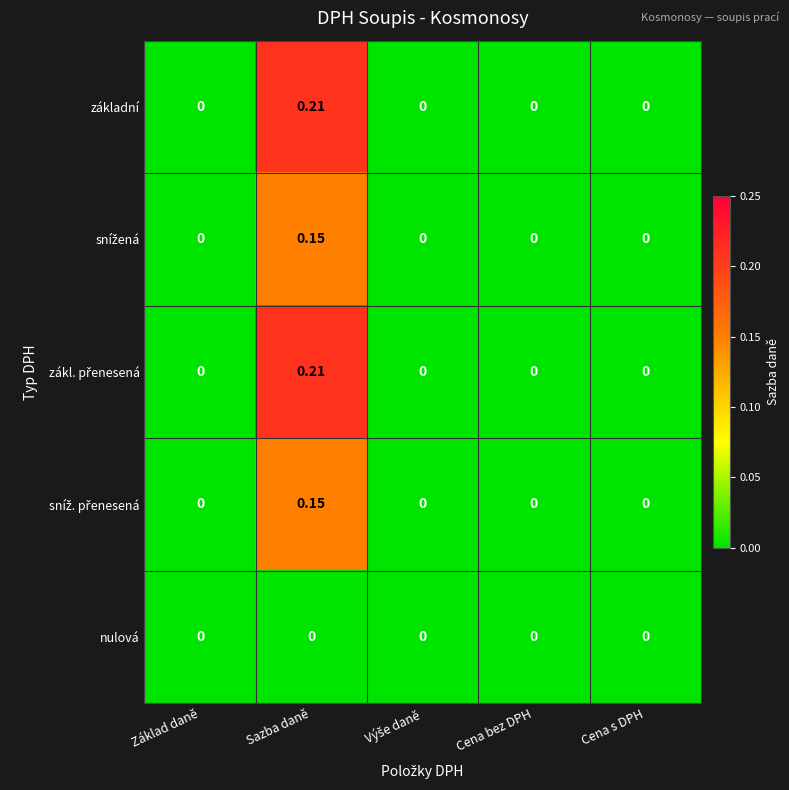

At which category is the sum across all series the highest?

Sazba daně